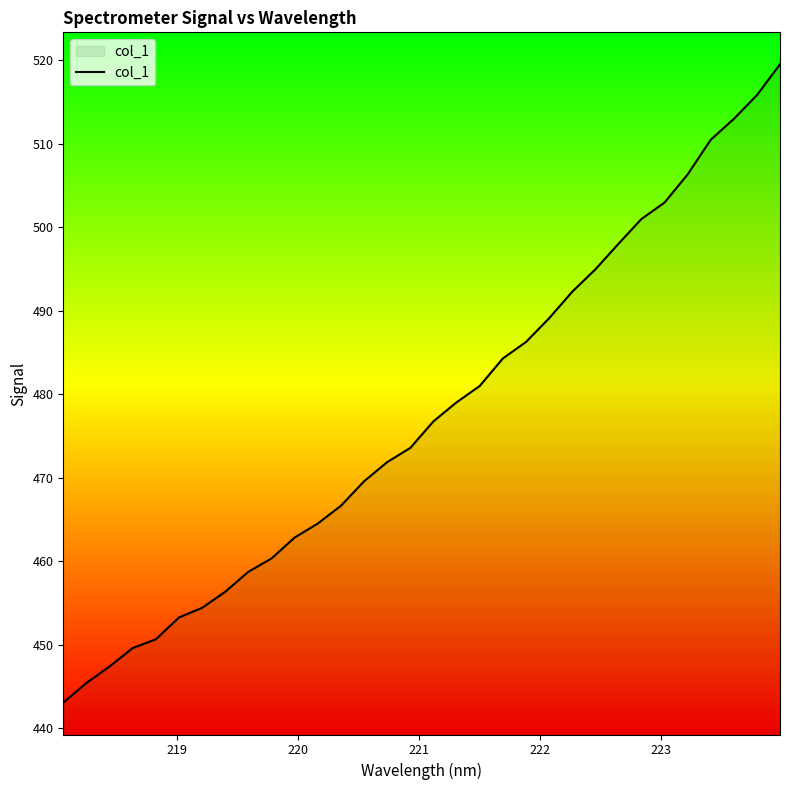

True or false: the data has more than 1 interior local peaks.

False